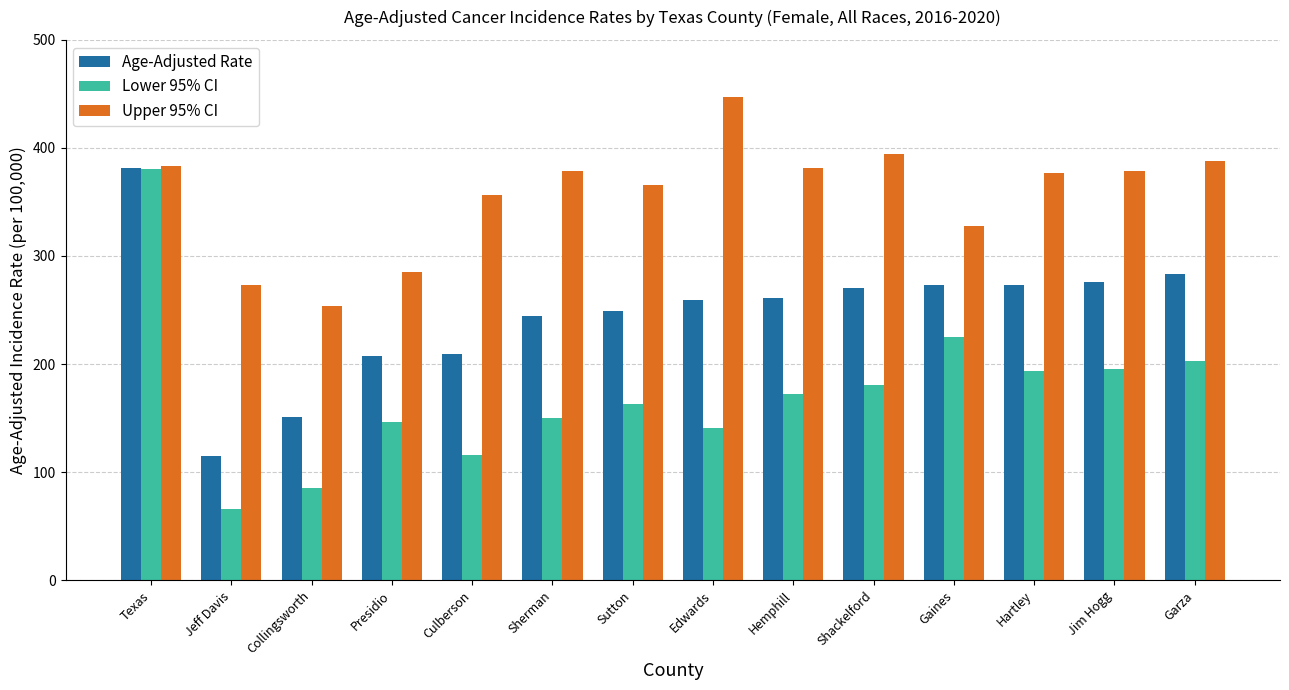

What is the lowest value of the Age-Adjusted Rate series?

114.6